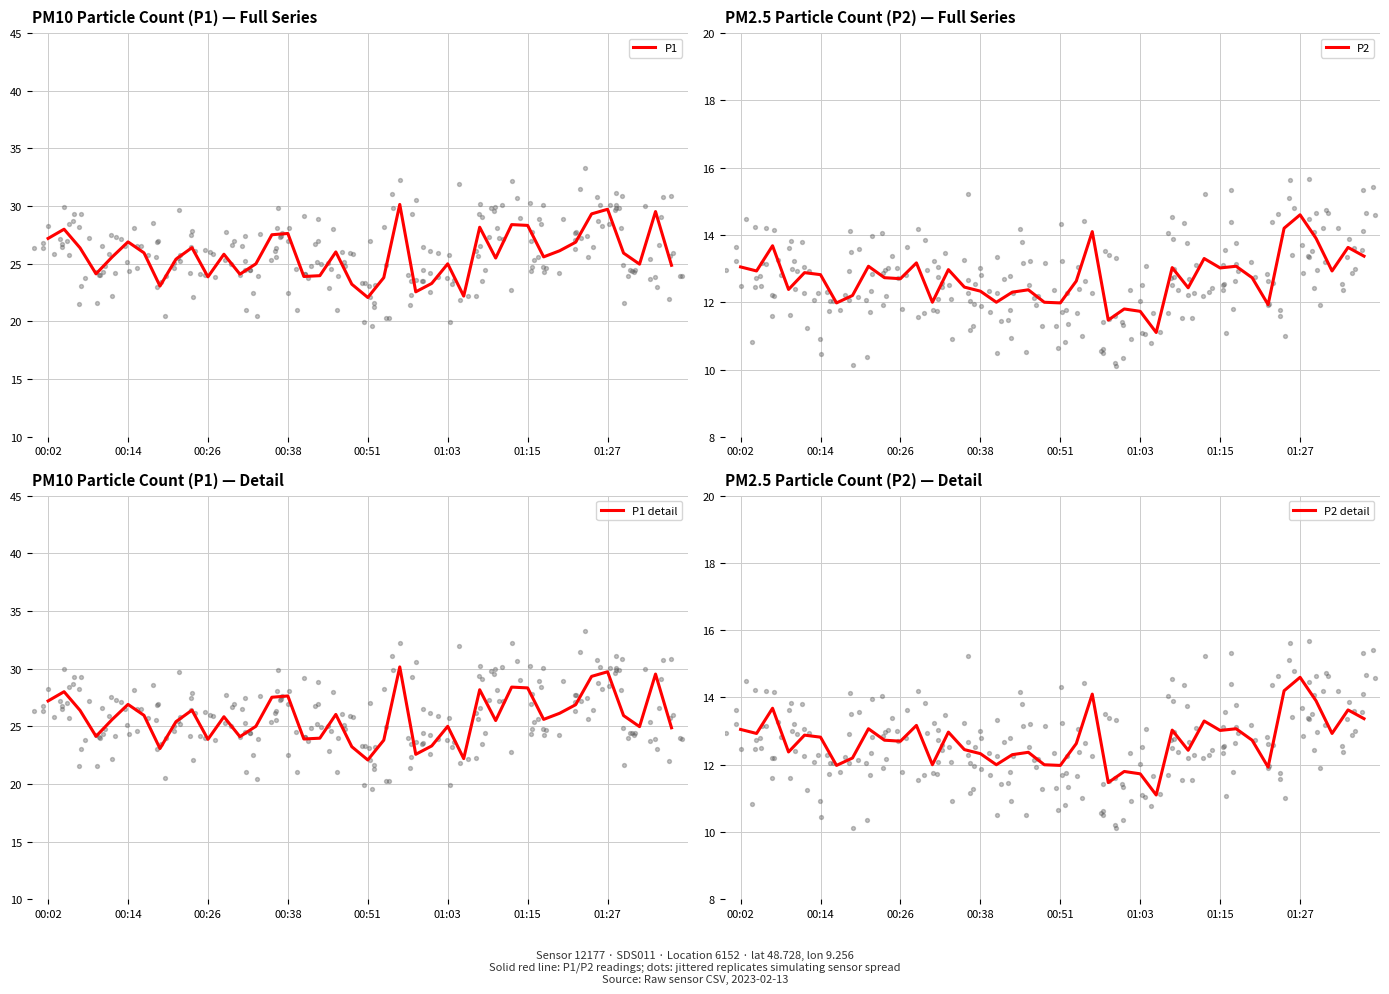

Is the value of P1 at 17 greater than the value of P2 at 34?

Yes